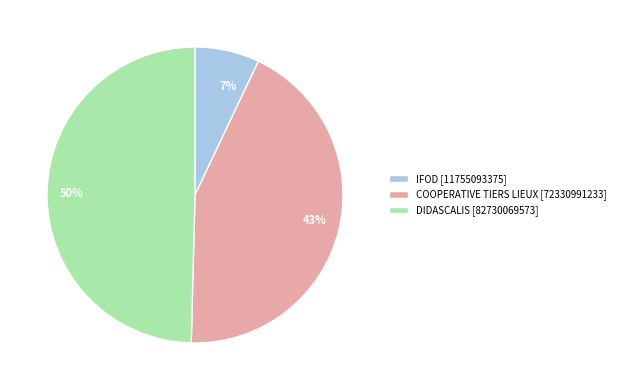

The COOPERATIVE TIERS LIEUX slice represents 49% of the pie. True or false?

False